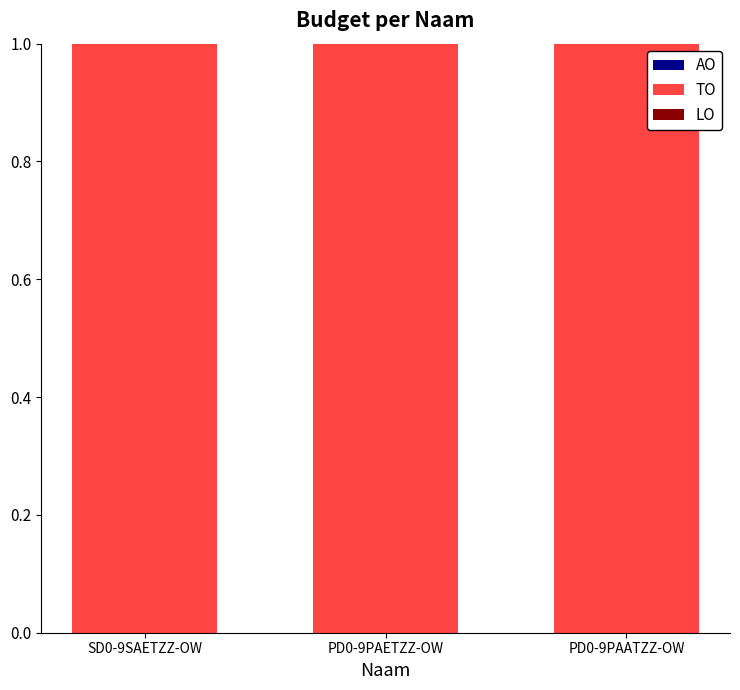

Which category has the lowest value across all series?

SD0-9SAETZZ-OW